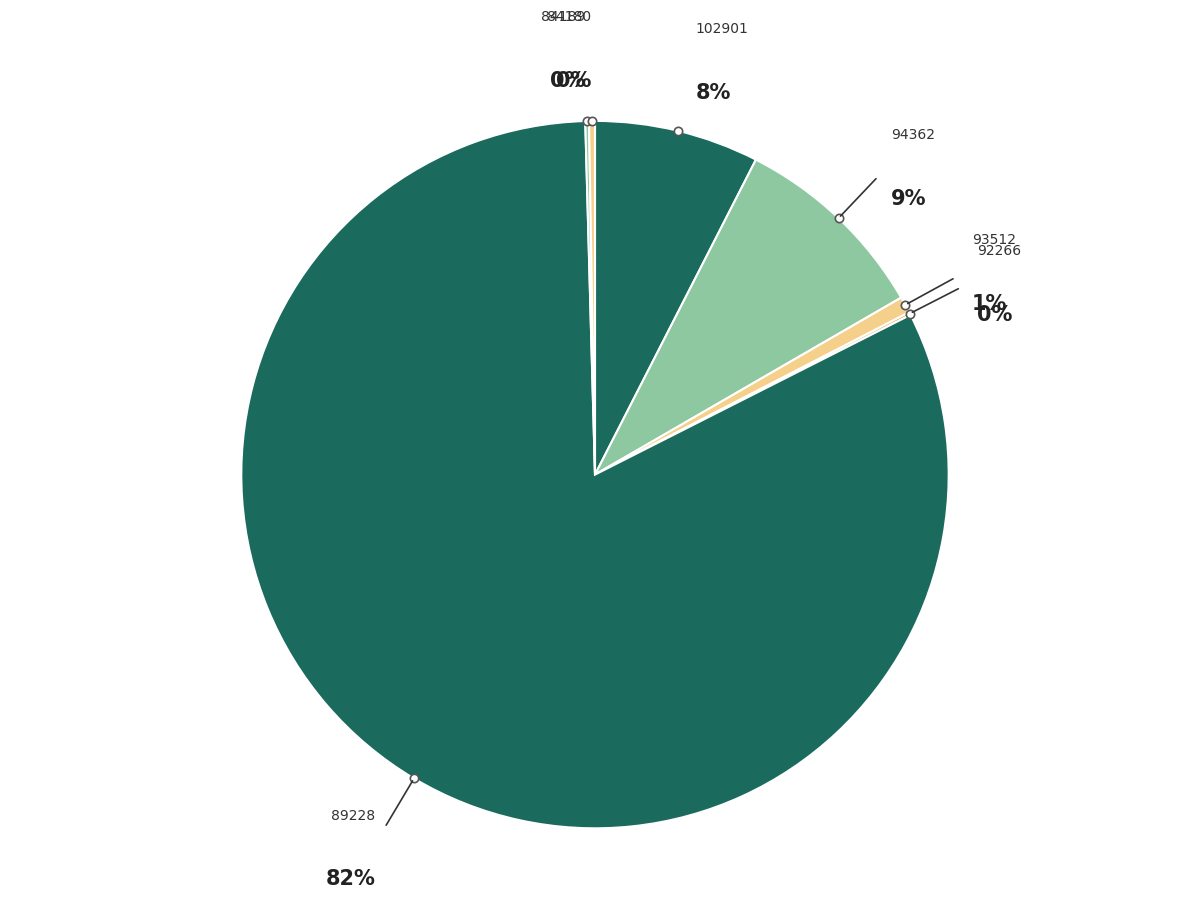

Rank the categories by value from lowest to highest.

92266, 84189, 84180, 93512, 102901, 94362, 89228